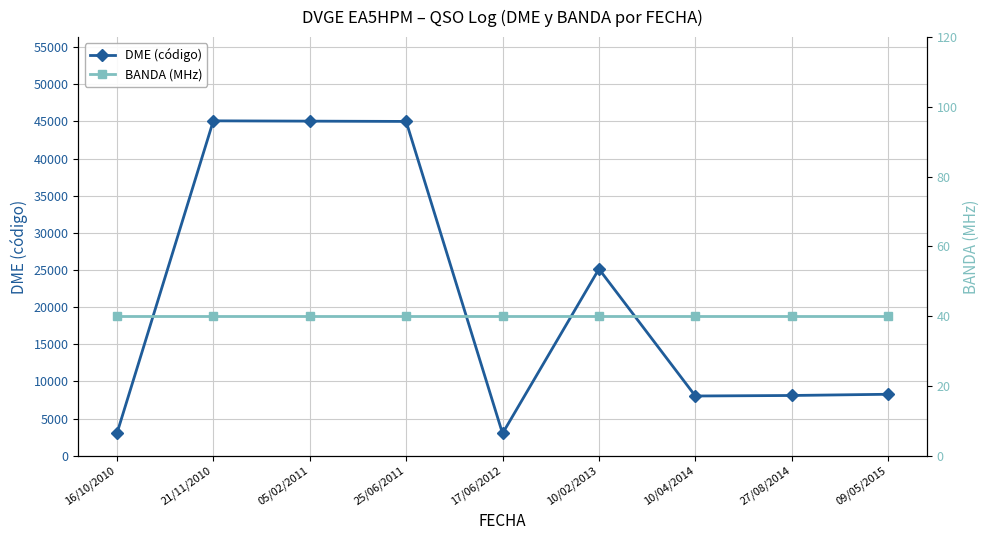

Which series has the largest range (max minus min)?

DME (código)